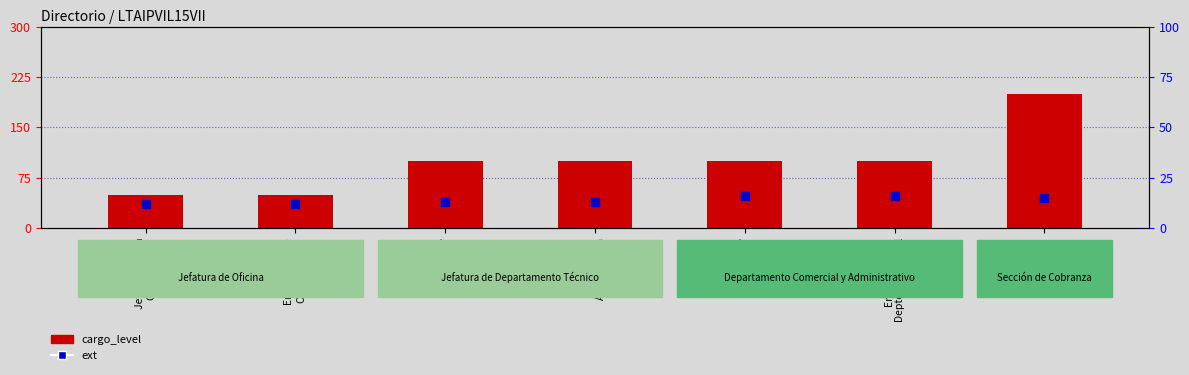

What is the total value across all series at Jefe Depto.
Técnico?

113